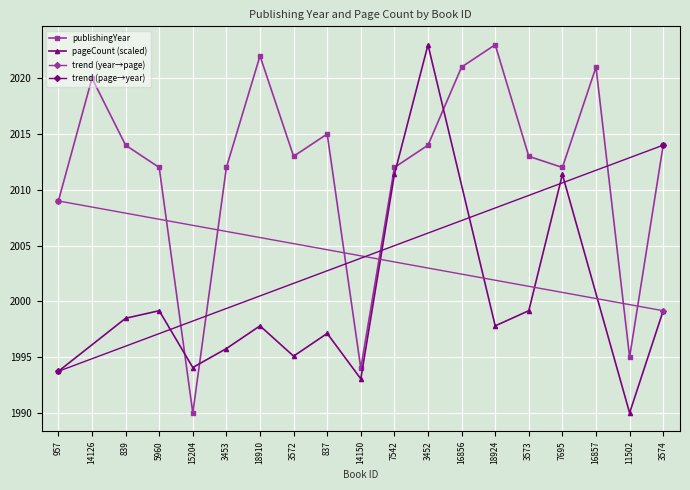

List the labels in order of value, largest first.

18924, 18910, 16856, 16857, 14126, 837, 839, 3452, 3574, 3572, 3573, 5960, 3453, 7542, 7695, 957, 11502, 14150, 15204